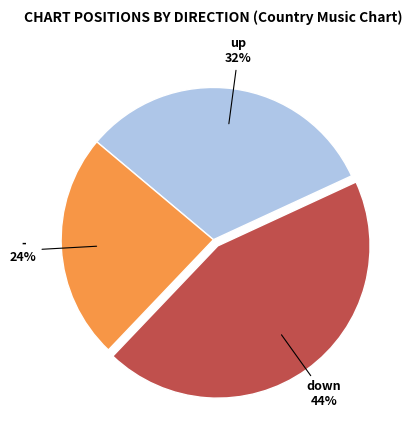

Is it true that - is 39% of the pie?

False